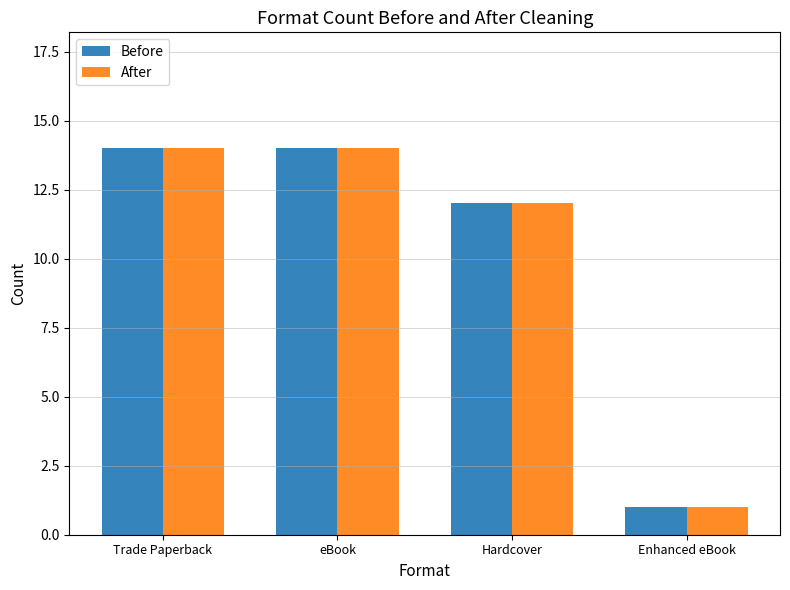

At which label is After closest to 7?

Hardcover